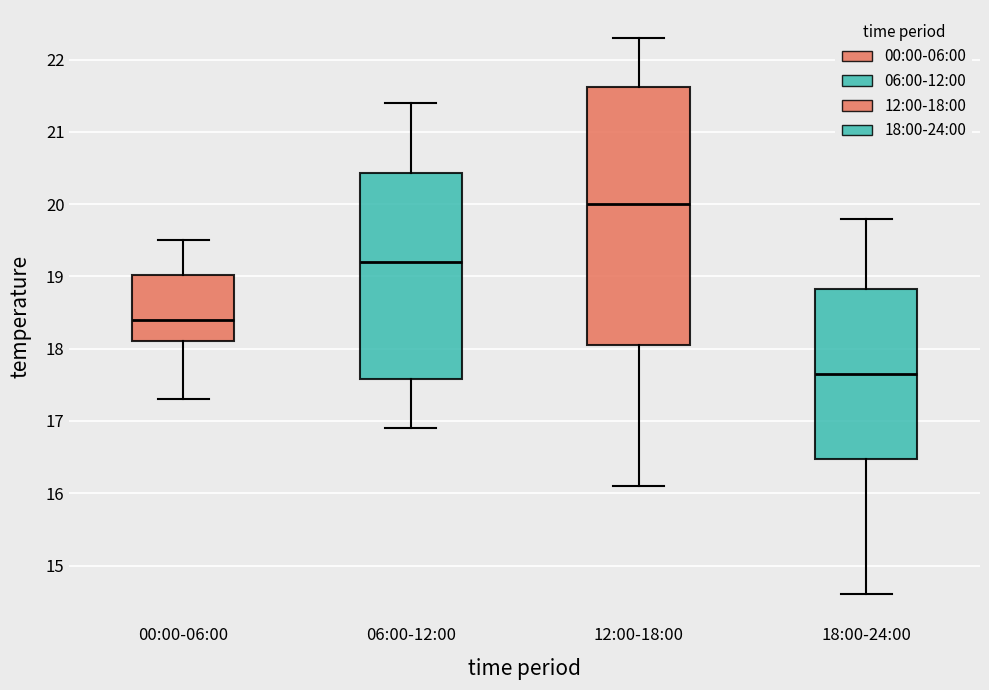

Which box's median line is the highest?

12:00-18:00